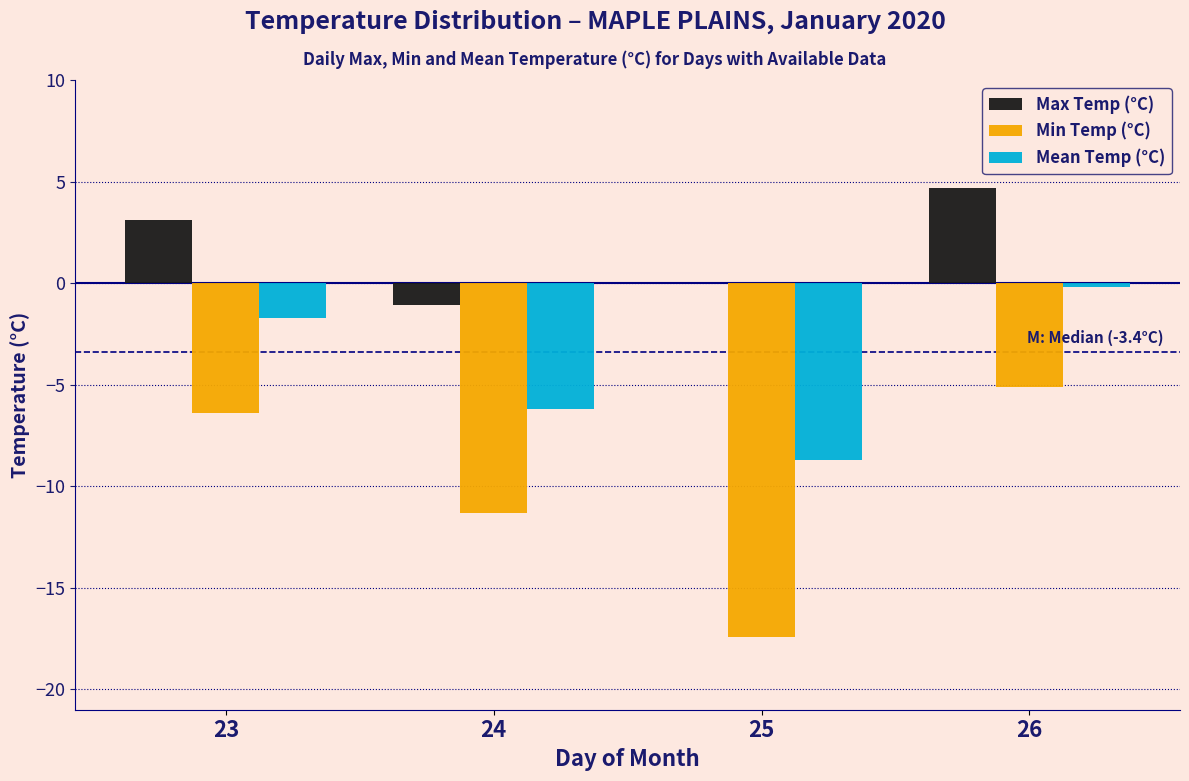

Reading left to right, list all the values displayed in this chart.

Max Temp (°C): 23=3.1	24=-1.1	25=0.0	26=4.7
Min Temp (°C): 23=-6.4	24=-11.3	25=-17.4	26=-5.1
Mean Temp (°C): 23=-1.7	24=-6.2	25=-8.7	26=-0.2